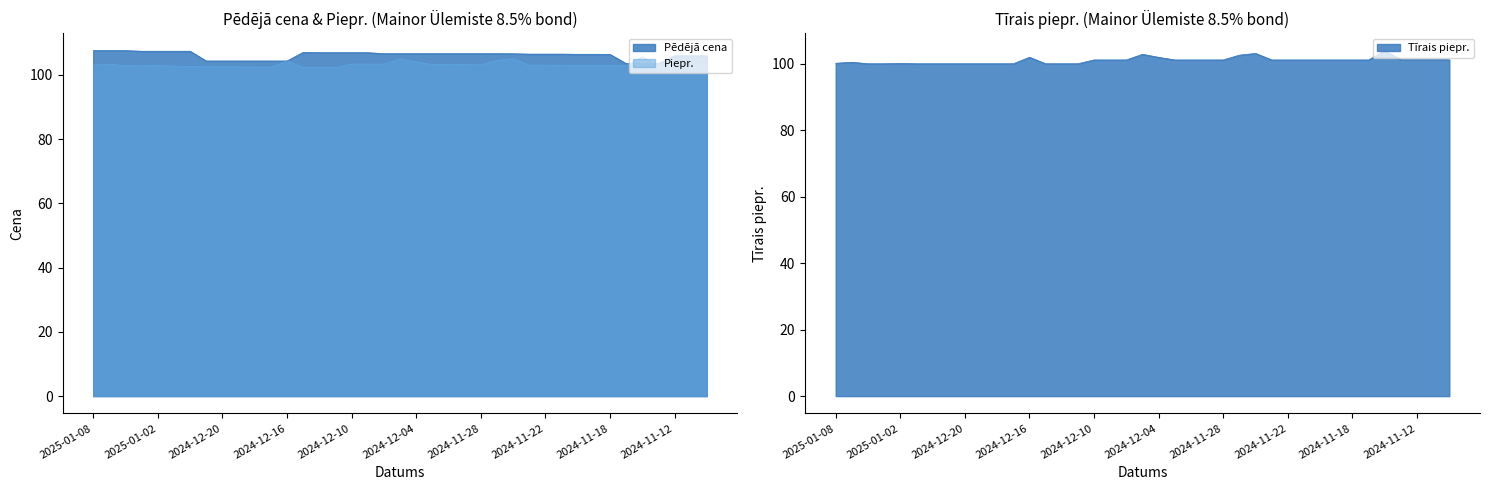

Is the value of Tīrais piepr. at 2024-12-09 greater than the value of Pēdējā cena at 2024-12-30?

No